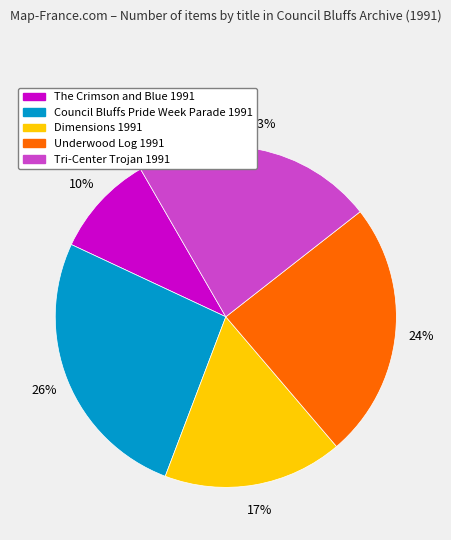

Is the sum of Dimensions 1991 and The Crimson and Blue 1991 greater than half?

No